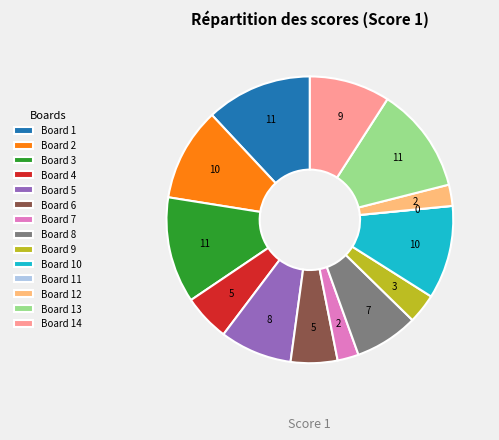

Is it true that Board 1 is 1% of the pie?

False